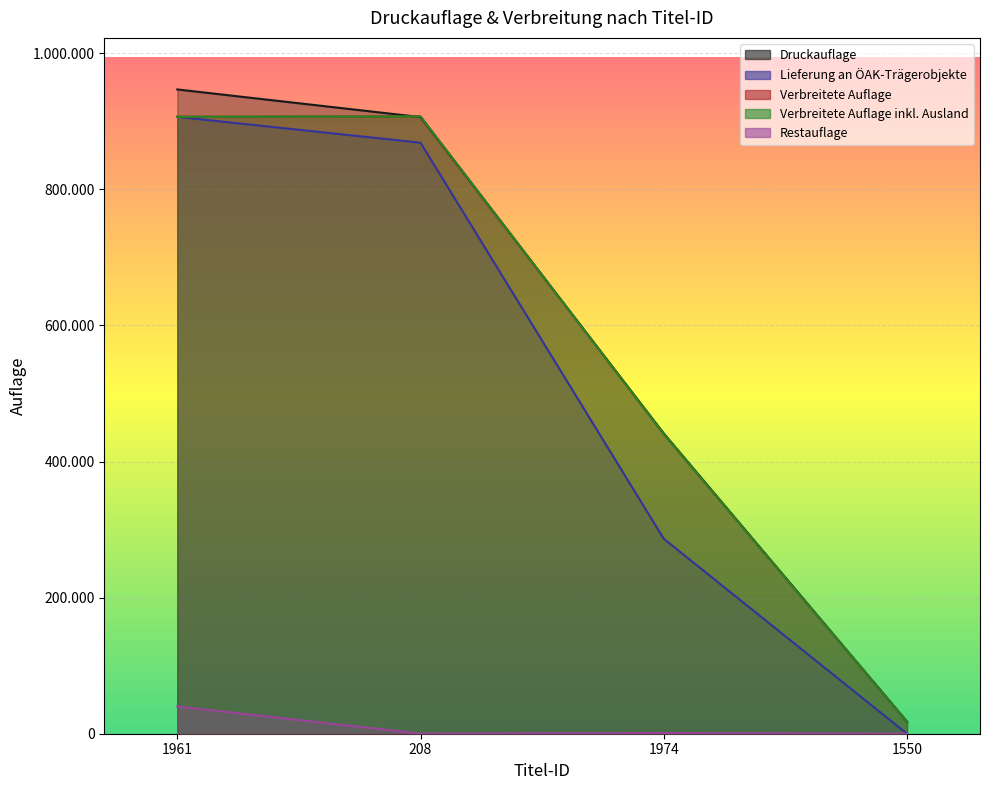

How many categories are shown in the chart?

4